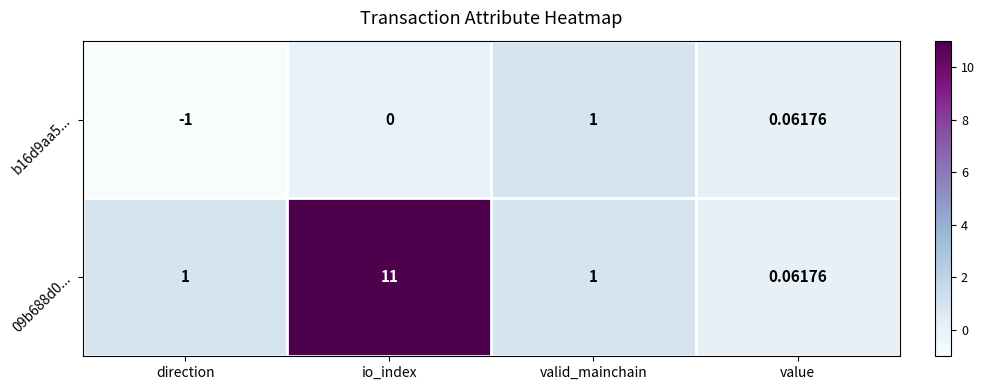

Is the value of 09b688d0... at direction greater than the value of b16d9aa5... at direction?

Yes